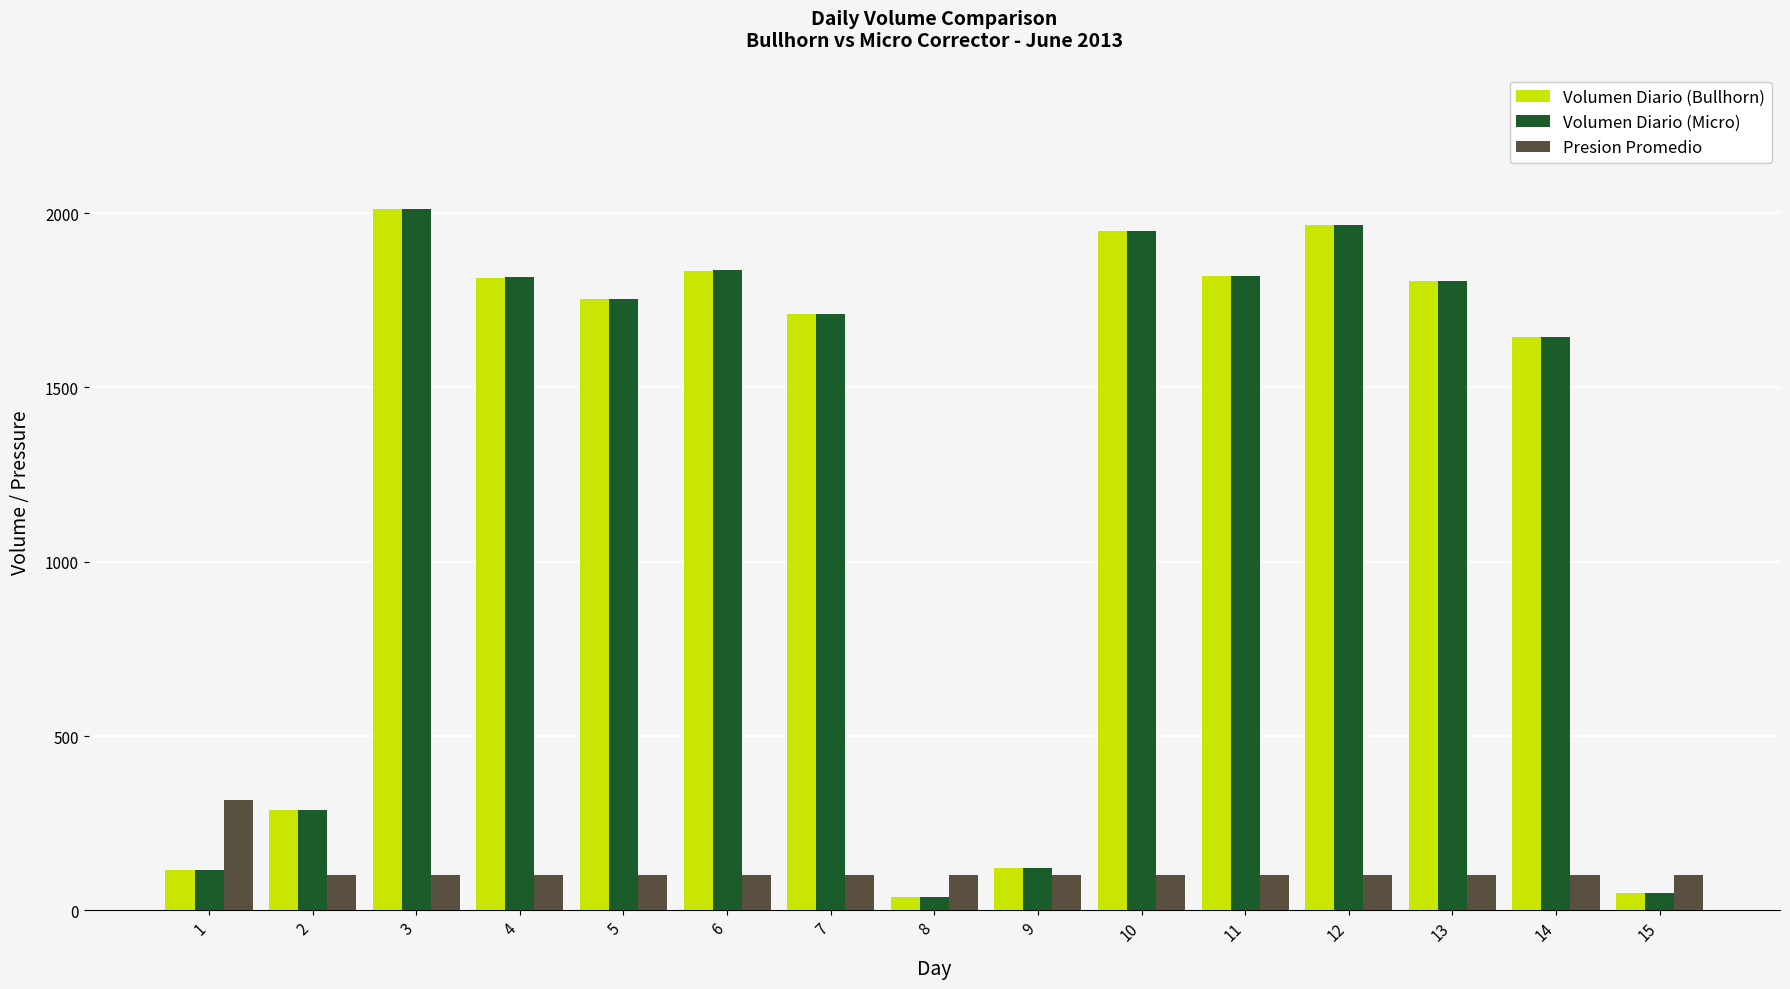

At which label is Volumen Diario (Micro) closest to 1024?

14